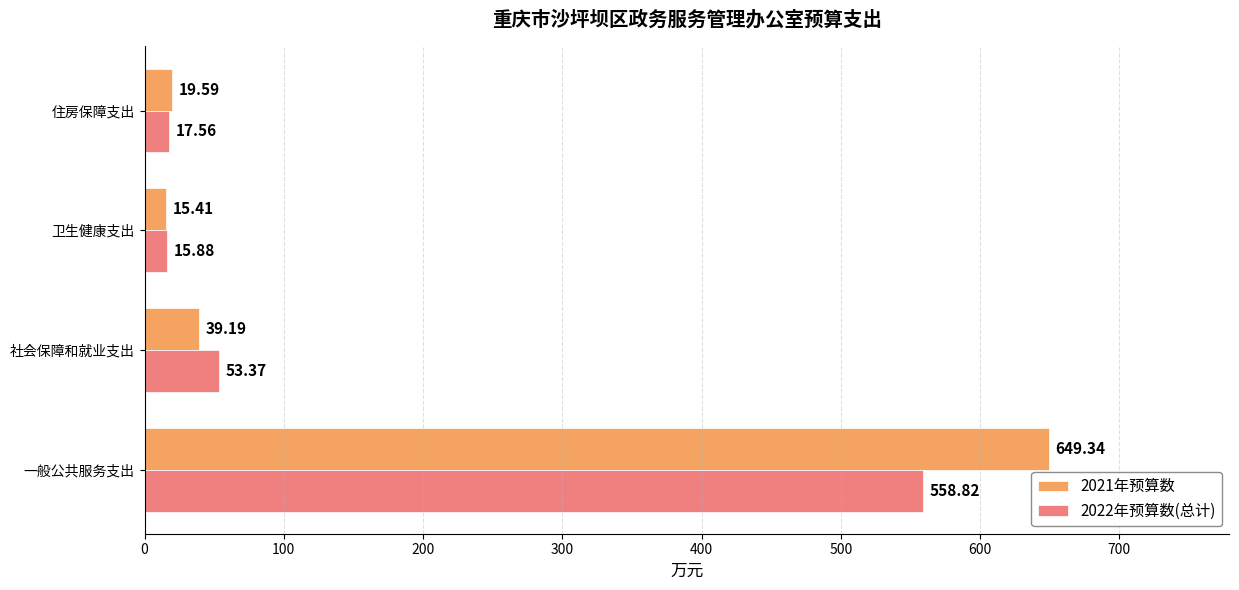

Between 卫生健康支出 and 住房保障支出, which series saw the biggest shift?

2021年预算数